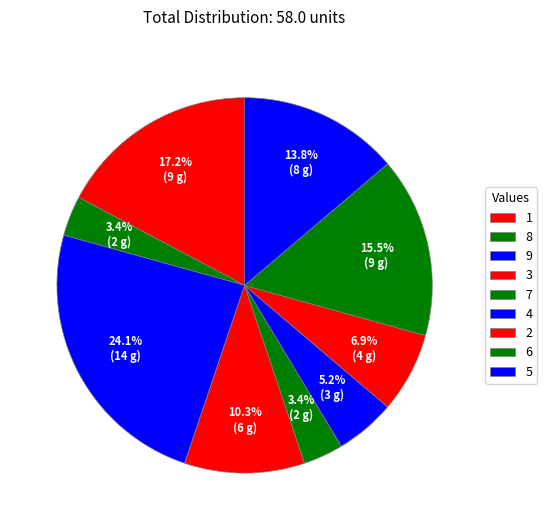

How many slices are in this pie chart?

9